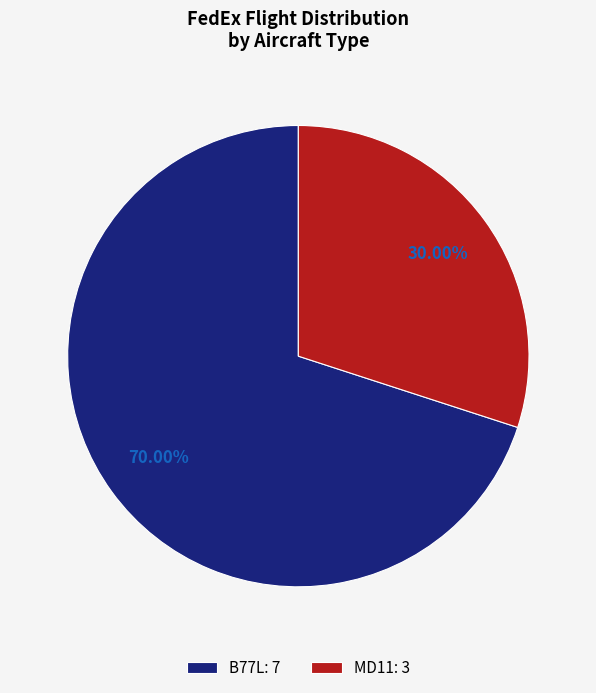

Combined, do B77L: 7 and MD11: 3 account for over 50%?

Yes